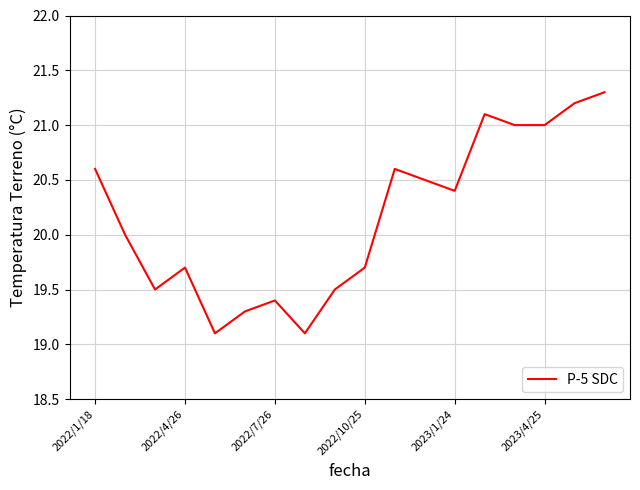

What is the difference between the maximum and minimum values?

2.2